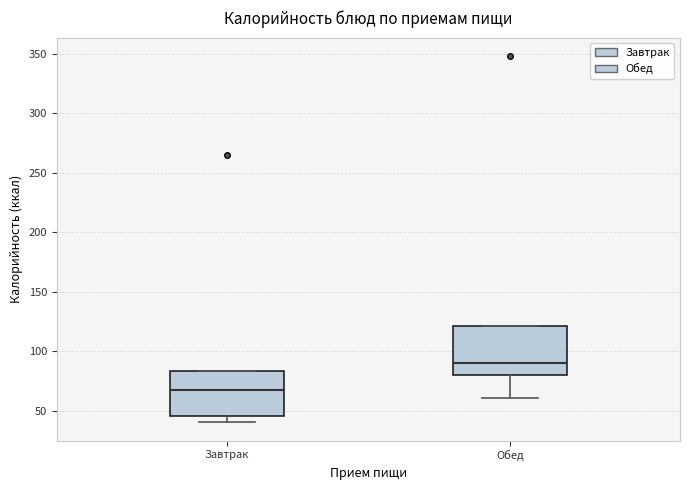

Reading left to right, read every box against the y-axis: the position of its median line, the range the box covers, and the ends of its whiskers. The values are not printed on the chart, so give them approximately, as read against the axis.

Завтрак: median 70, box 45 to 85, whiskers 40 to 85
Обед: median 90, box 80 to 120, whiskers 60 to 120